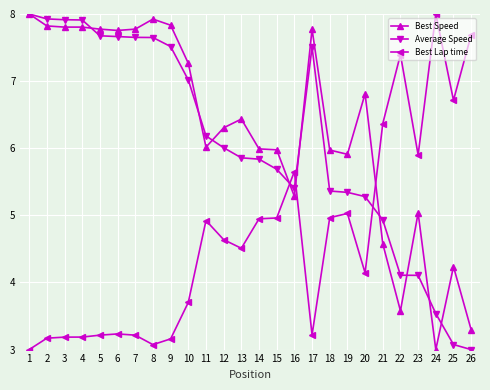

At which label is Average Speed closest to 5?

21